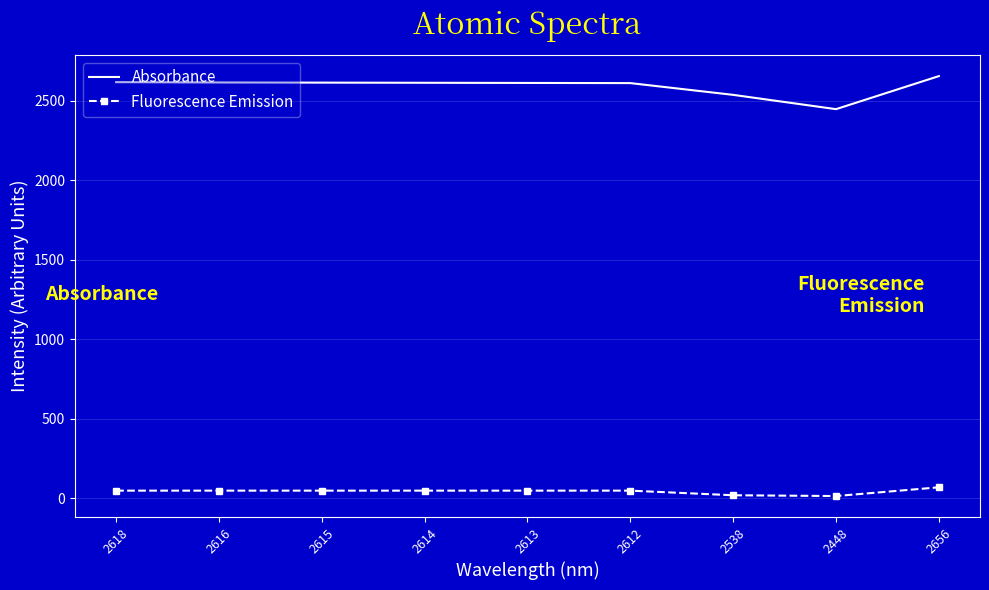

At which category is the sum across all series the highest?

2656